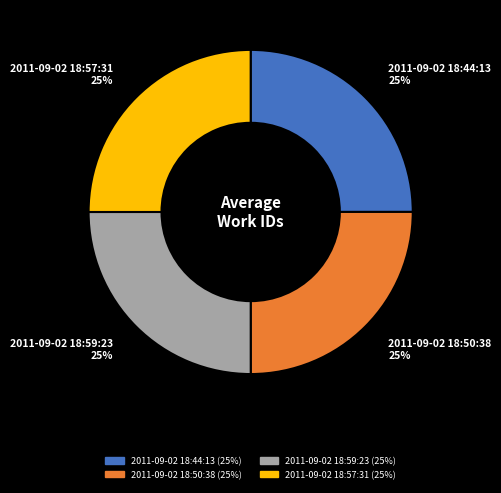

Does any single category account for the majority?

No